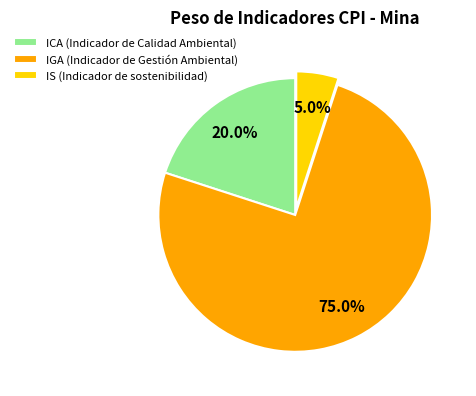

Is it true that IS (Indicador de sostenibilidad) is 5% of the pie?

True